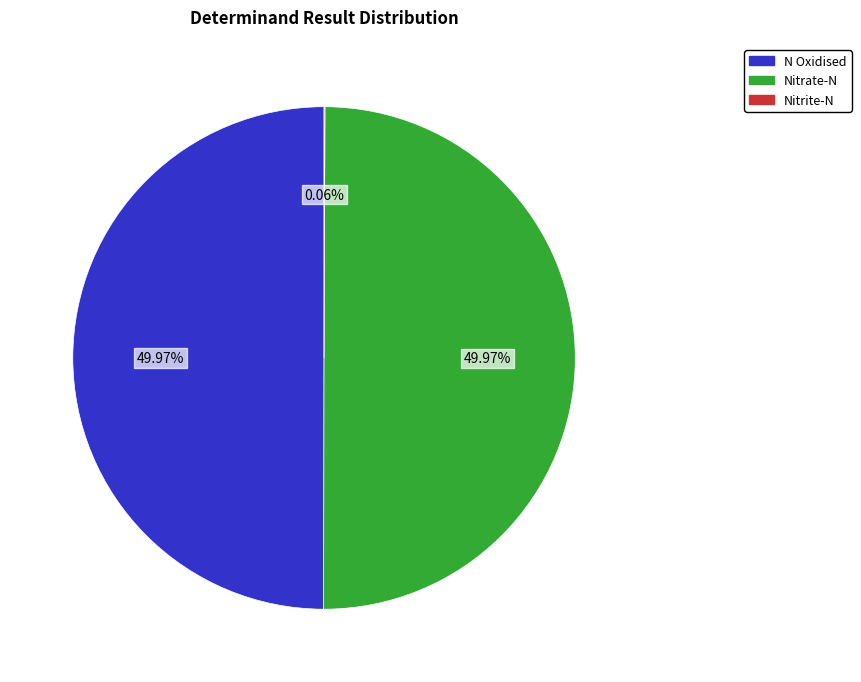

Rank the categories by value from lowest to highest.

Nitrite-N, N Oxidised, Nitrate-N